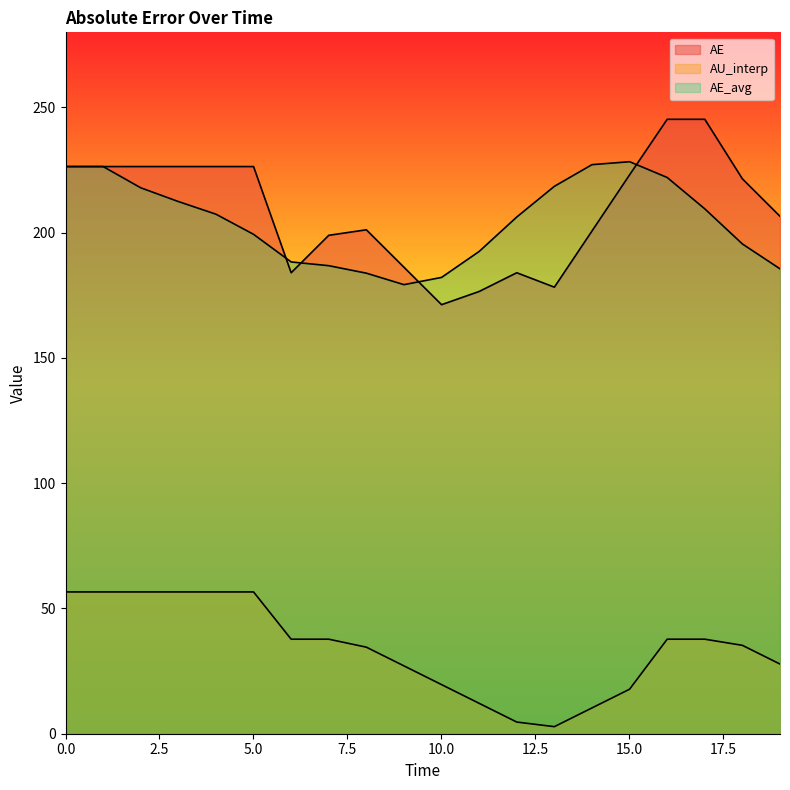

Which series has the widest spread of values?

AE